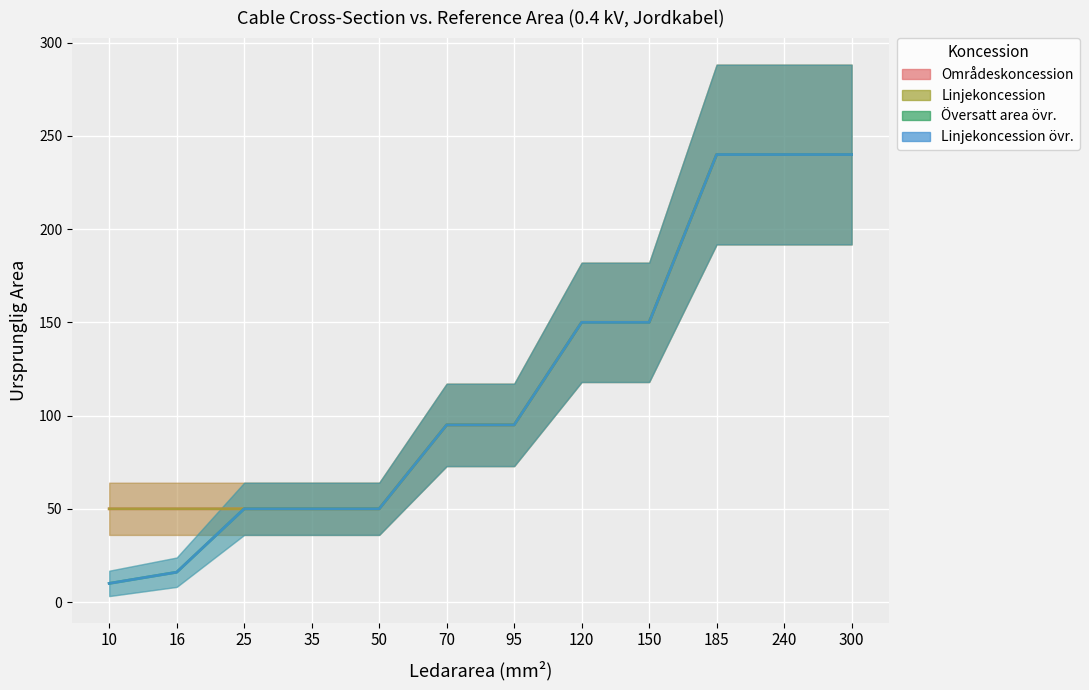

What are all the series names shown in the legend?

col_4 (Områdeskoncession), col_10 (Linjekoncession), col_6 (Översatt area övr.), col_12 (Linjekoncession övr.)